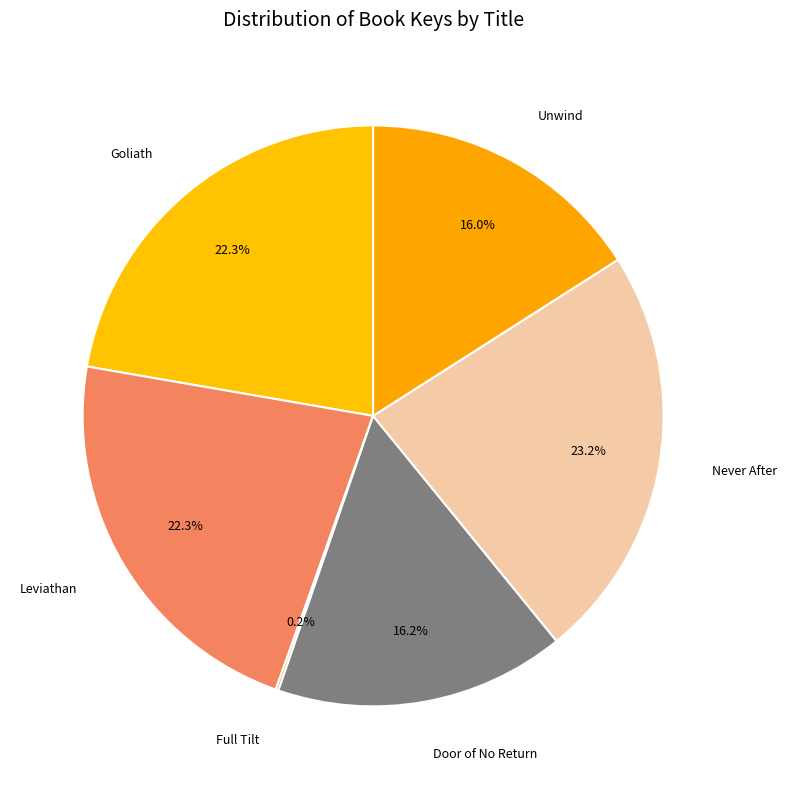

Approximately how many times larger is the value at Never After compared to Goliath?

1.0